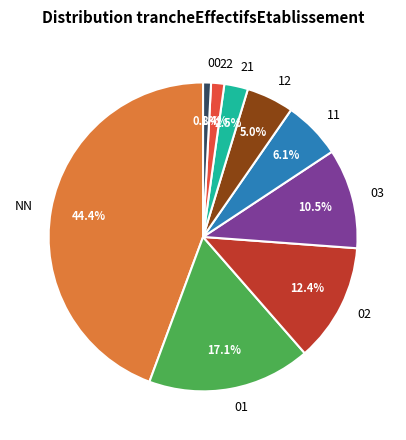

The 02 slice represents 12% of the pie. True or false?

True